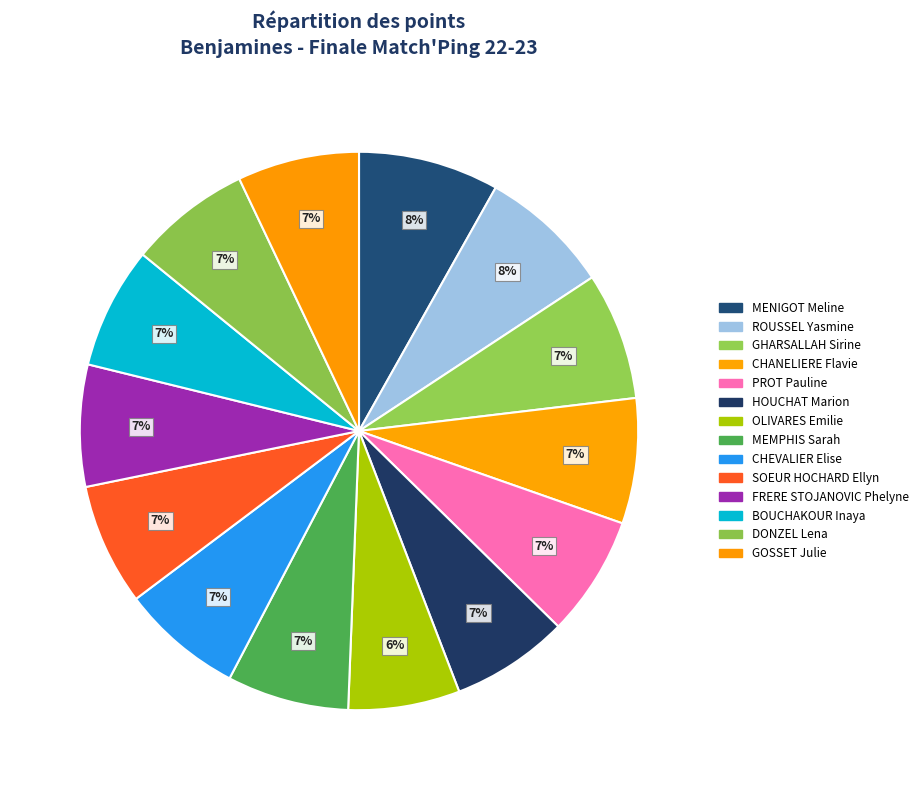

What percentage is the CHEVALIER Elise slice, to the nearest percent?

7%